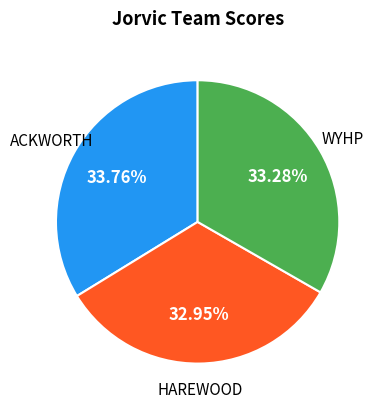

What is the total percentage of ACKWORTH and HAREWOOD?

66.7%